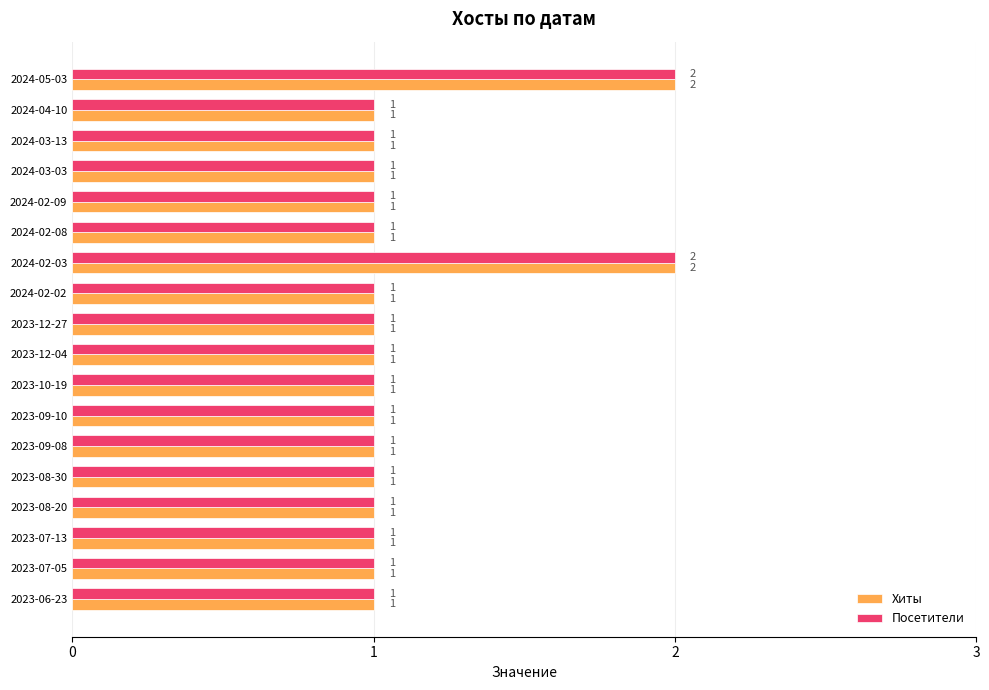

What is the sum of all Посетители values?

20